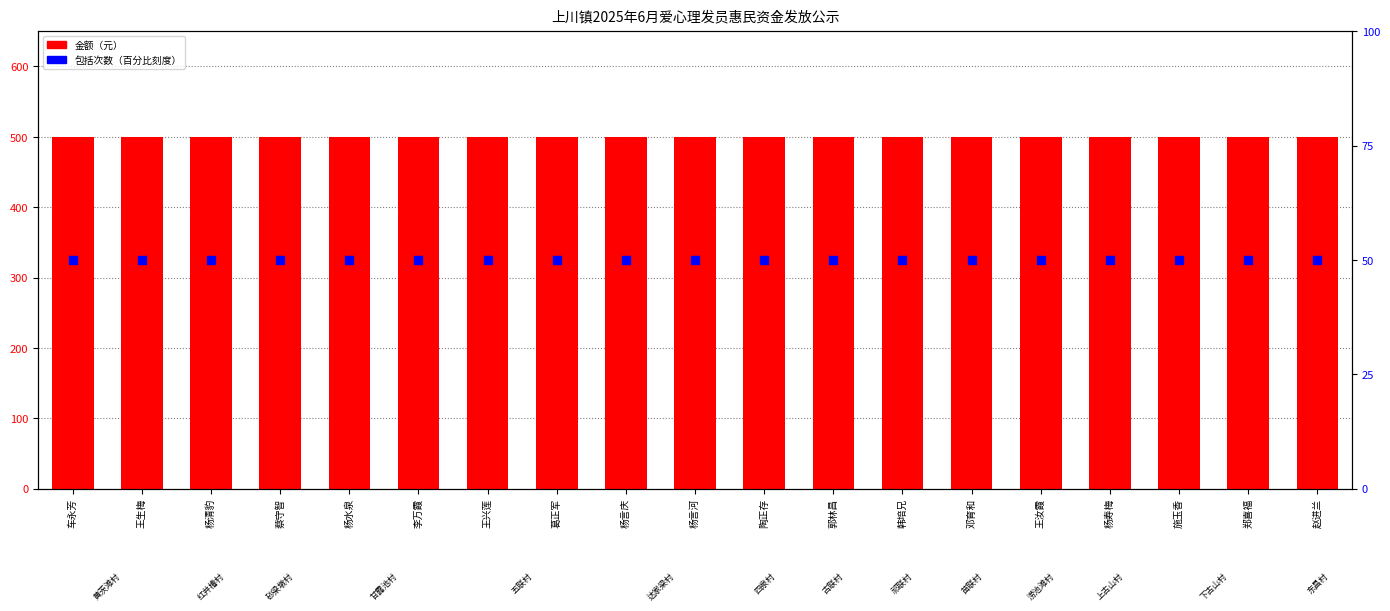

Which series contains the lowest Y value?

包括次数